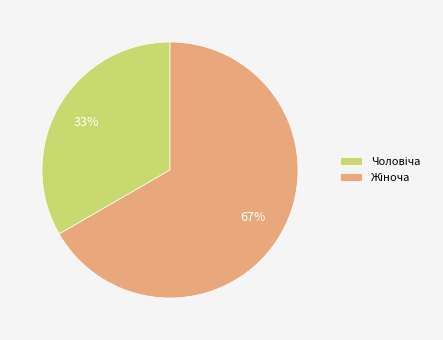

Is there a majority slice in this chart?

Yes